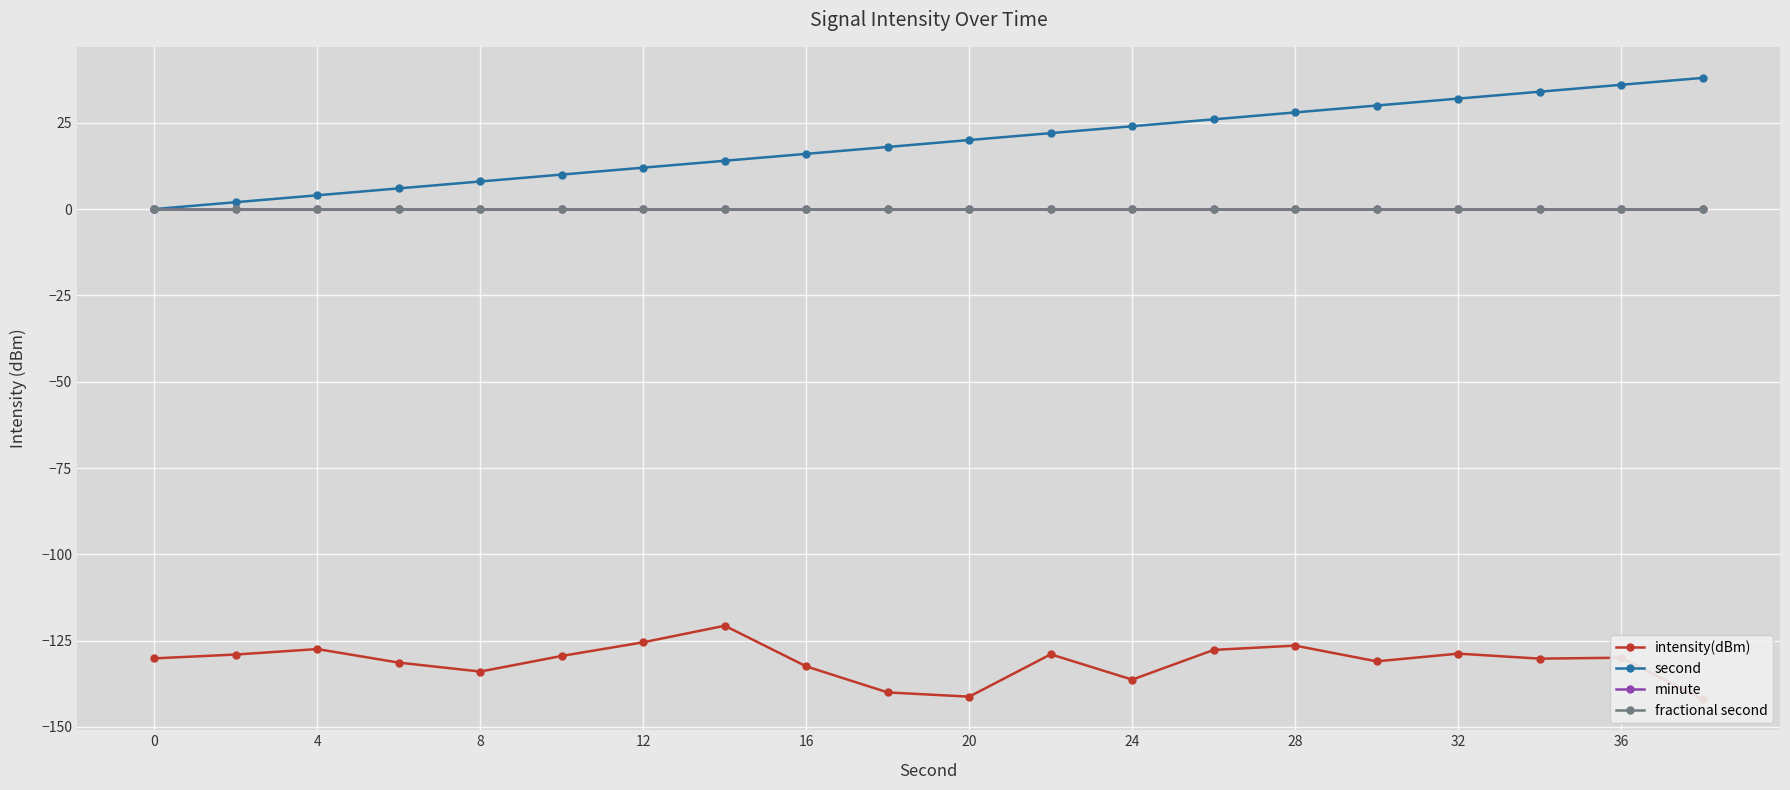

The second series shows 11.1 at 32. True or false?

False